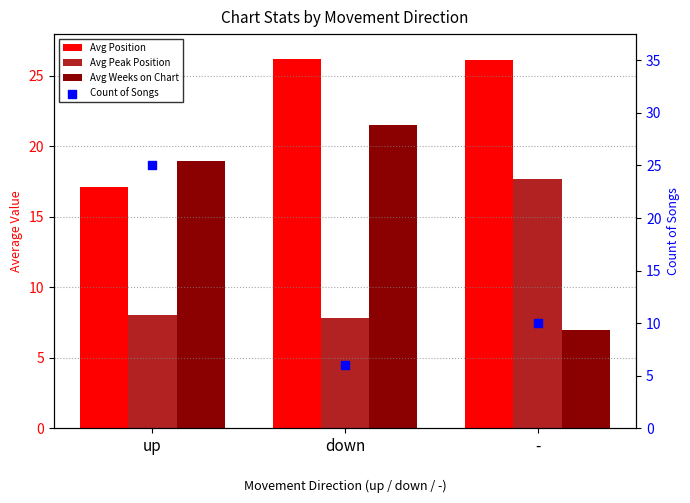

At which category is the sum across all series the highest?

up